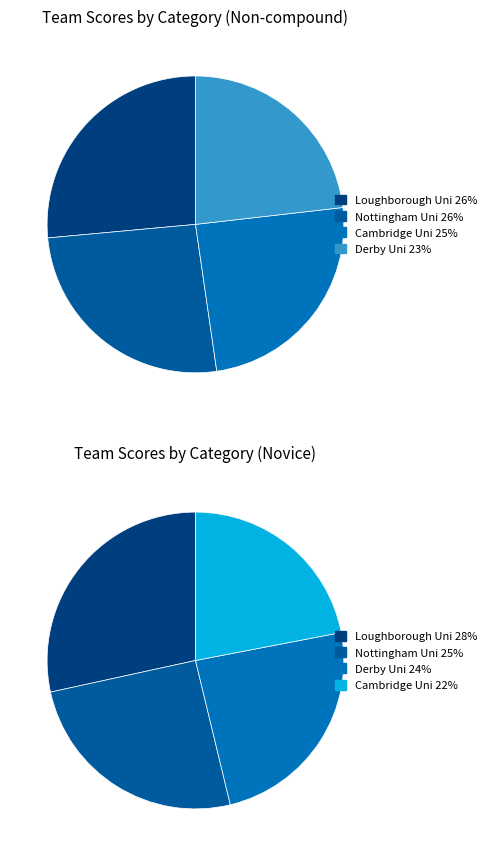

Rank the categories by value from lowest to highest.

Cambridge Uni (Novice), Derby Uni (Novice), Nottingham Uni (Novice), Loughborough Uni (Novice), Derby Uni (Non-compound), Cambridge Uni (Non-compound), Nottingham Uni (Non-compound), Loughborough Uni (Non-compound)